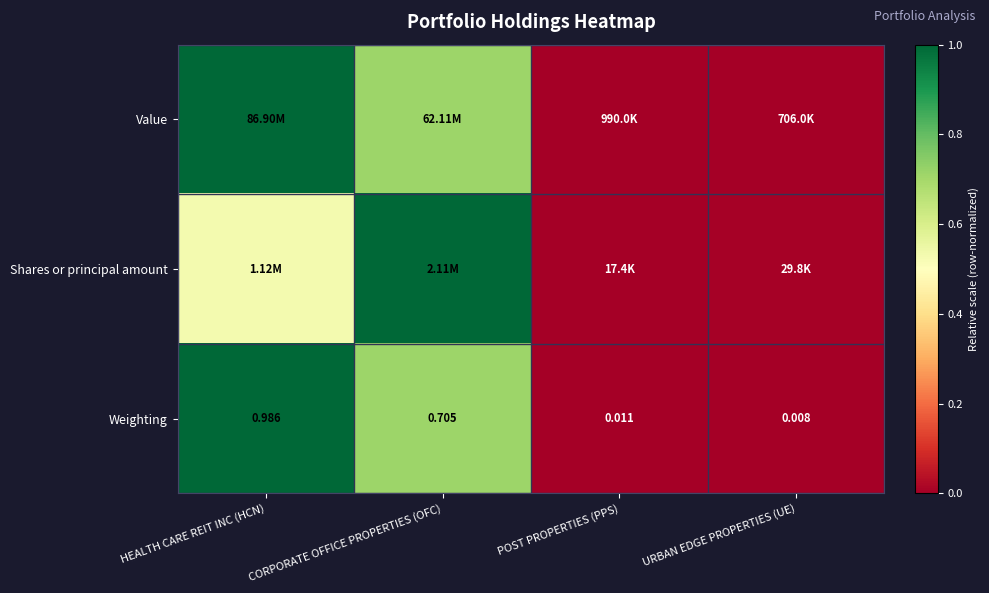

Rank the categories by Weighting value from lowest to highest.

URBAN EDGE PROPERTIES (UE), POST PROPERTIES (PPS), CORPORATE OFFICE PROPERTIES (OFC), HEALTH CARE REIT INC (HCN)